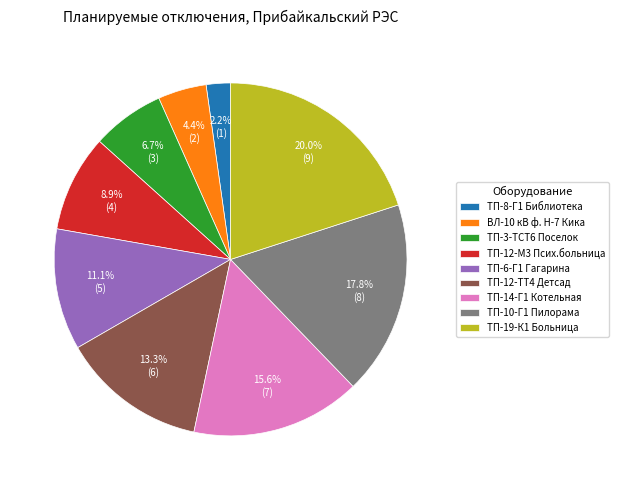

To the nearest percent, what portion does ТП-6-Г1 Гагарина represent?

11%